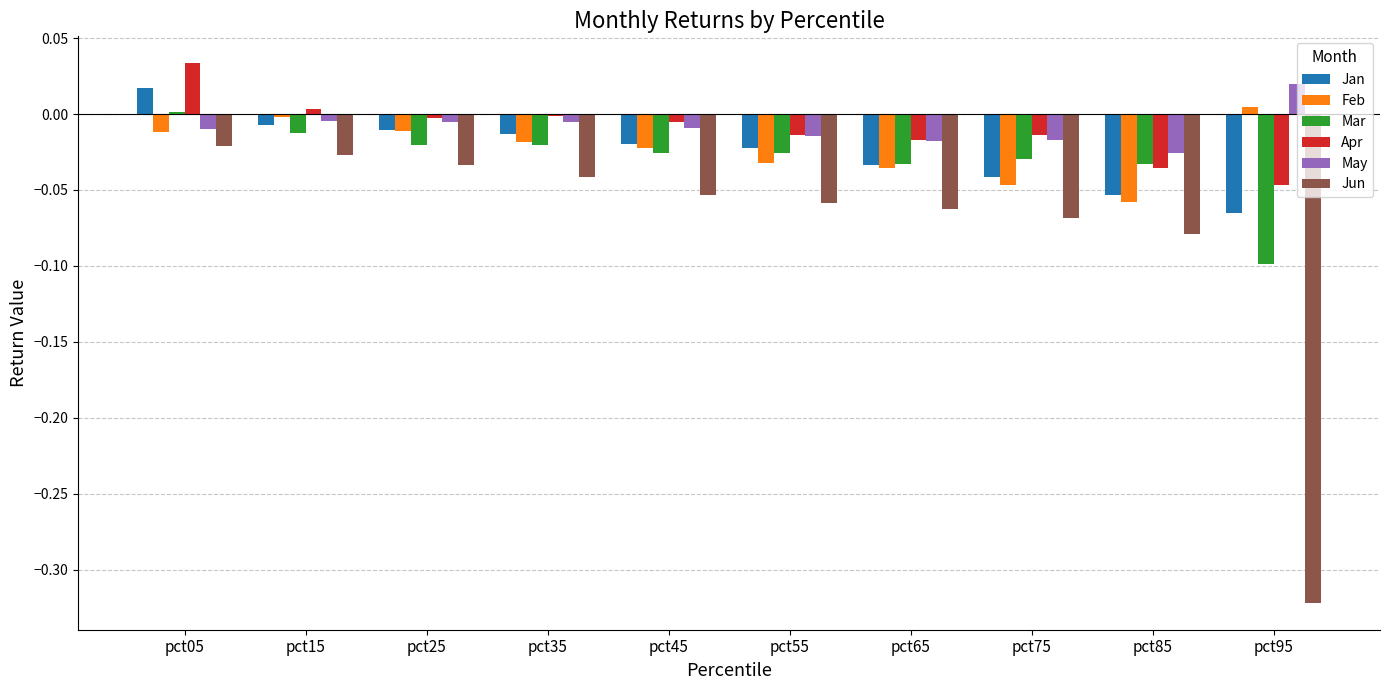

At which category does the chart reach its peak across all series?

pct05